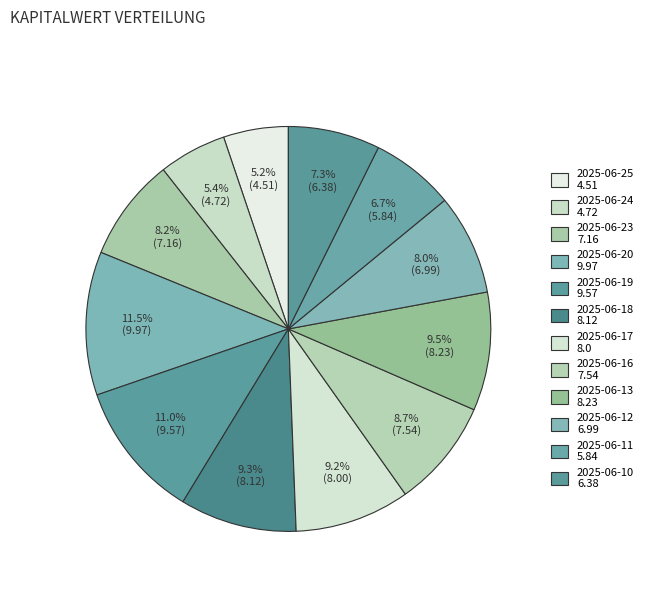

How many slices are in this pie chart?

12